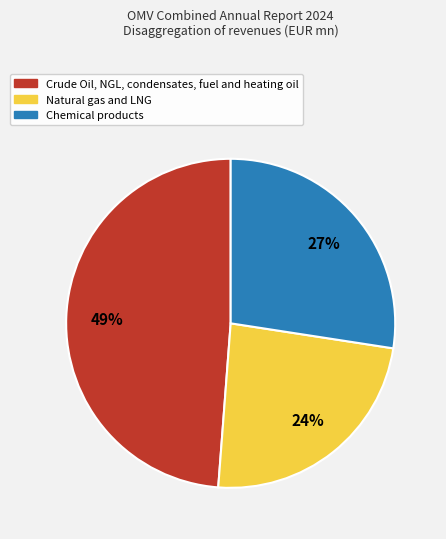

Rank the categories by value from lowest to highest.

Natural gas and LNG, Chemical products, Crude Oil, NGL, condensates, fuel and heating oil